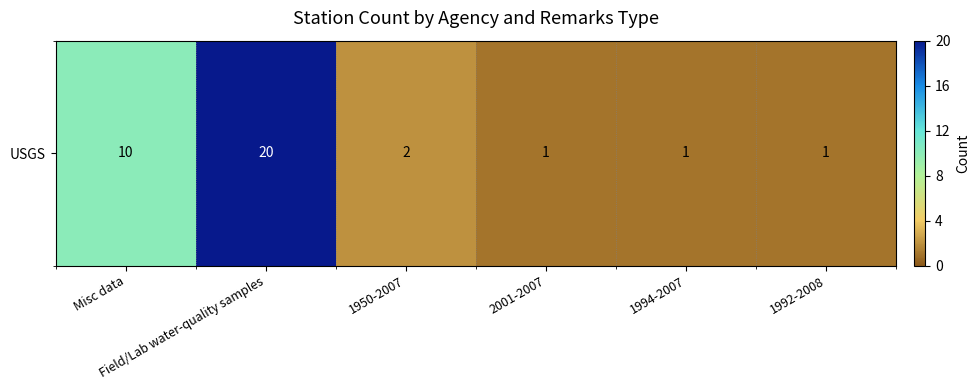

List the labels in order of value, smallest first.

2001-2007, 1994-2007, 1992-2008, 1950-2007, Misc data, Field/Lab water-quality samples